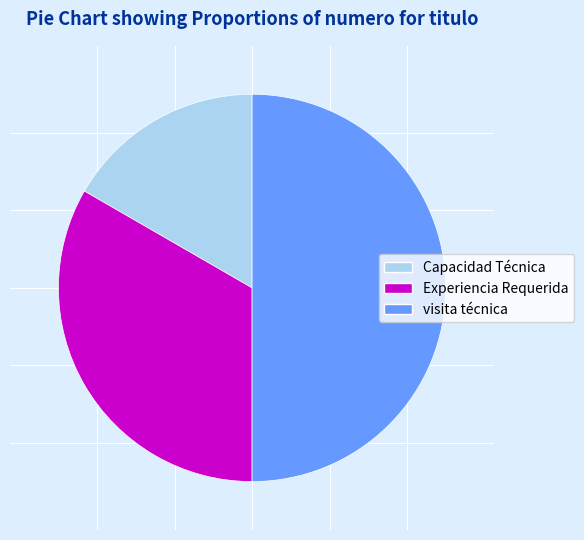

What is the largest slice in the pie chart?

visita técnica